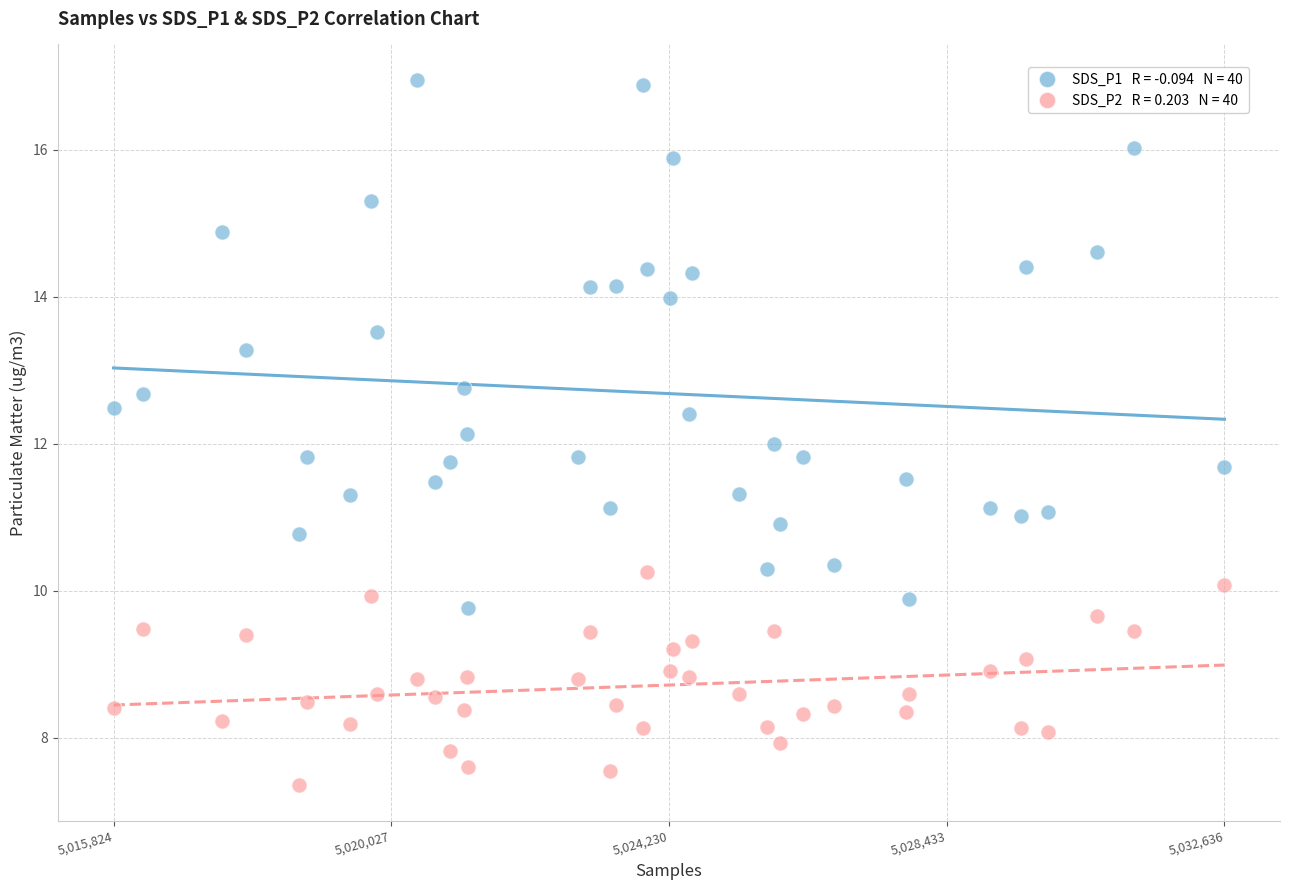

Across all data points, what is the range of X values (max minus min)?

1.0